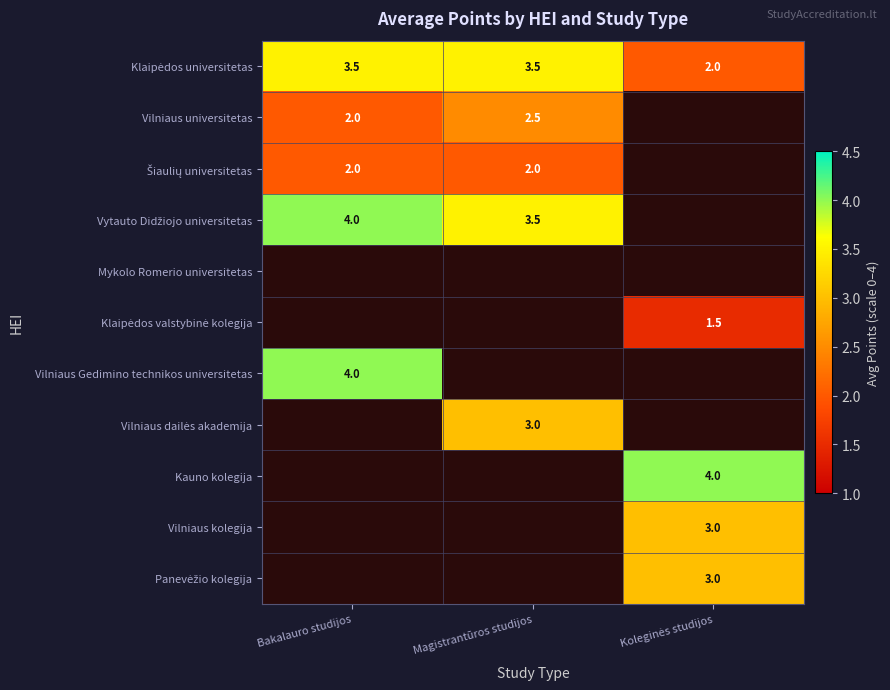

Which series has the largest total across all categories?

Klaipėdos universitetas